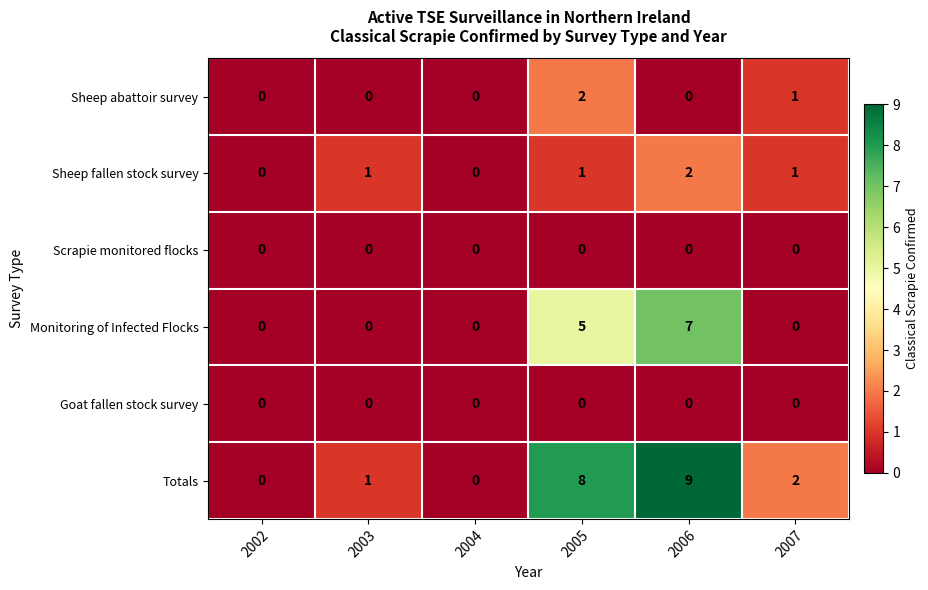

What is the highest value of the Totals series?

9